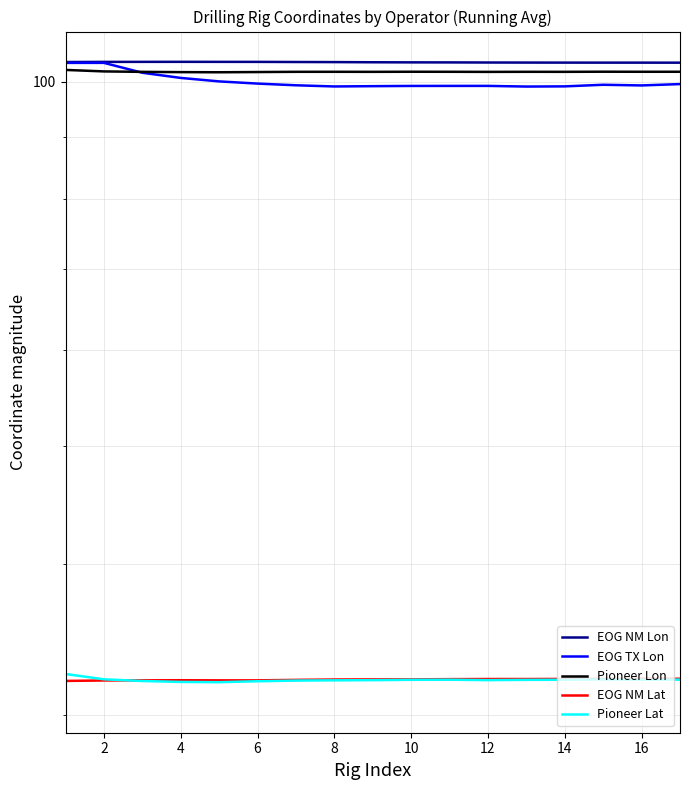

What are all the series names shown in the legend?

EOG NM Lon, EOG TX Lon, Pioneer Lon, EOG NM Lat, Pioneer Lat